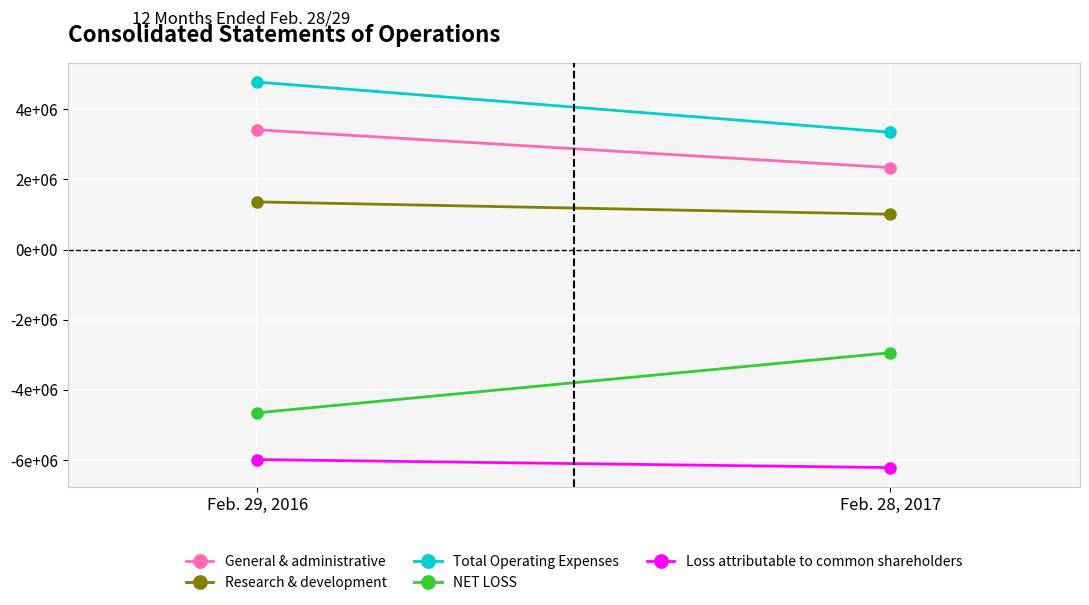

What is the difference between the maximum and minimum values in the Loss attributable to common shareholders series?

228847